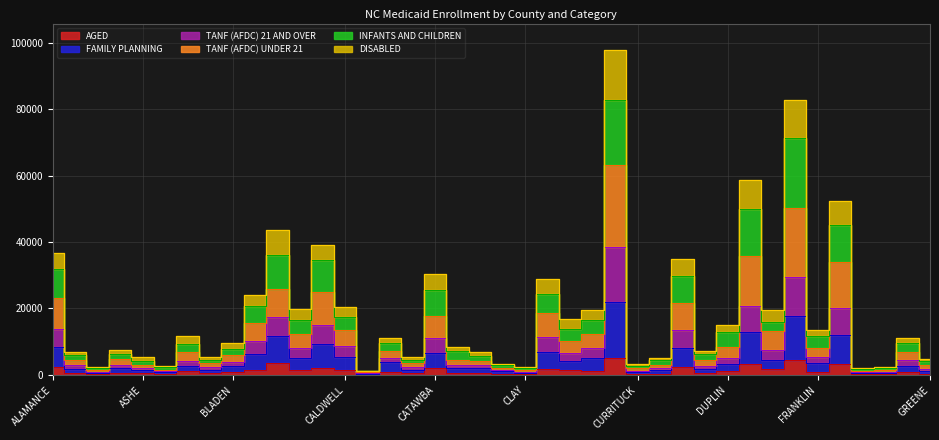

Is it true that DISABLED equals 448.0 at BRUNSWICK?

False